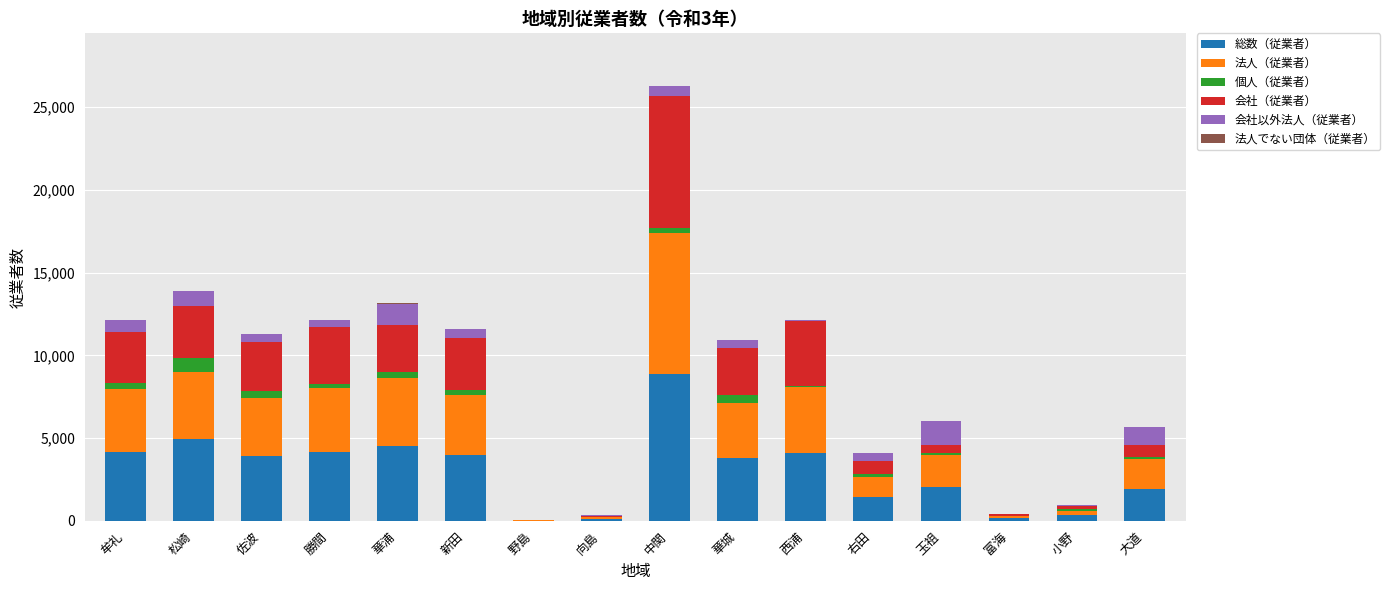

Which category has the highest value in the 総数（従業者） series?

中関